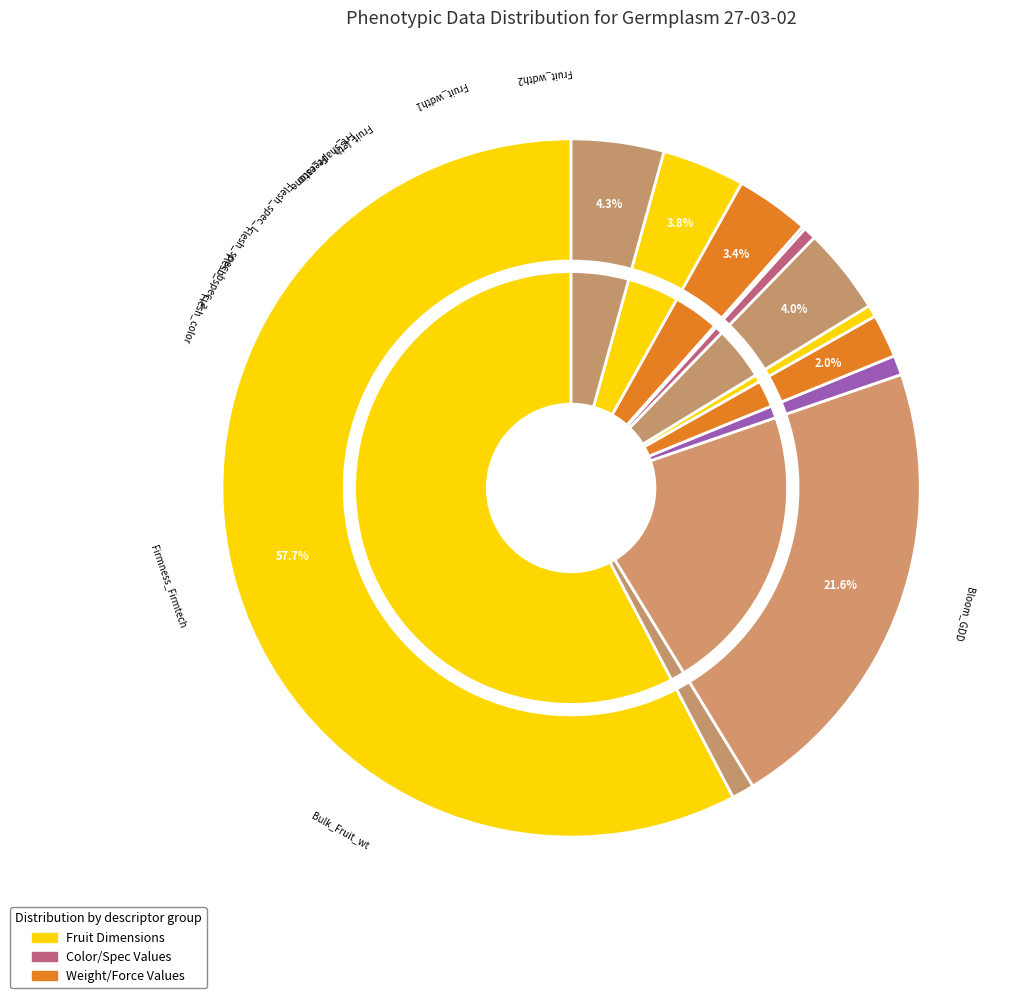

To the nearest percent, what portion does Flesh_spec_L represent?

4%